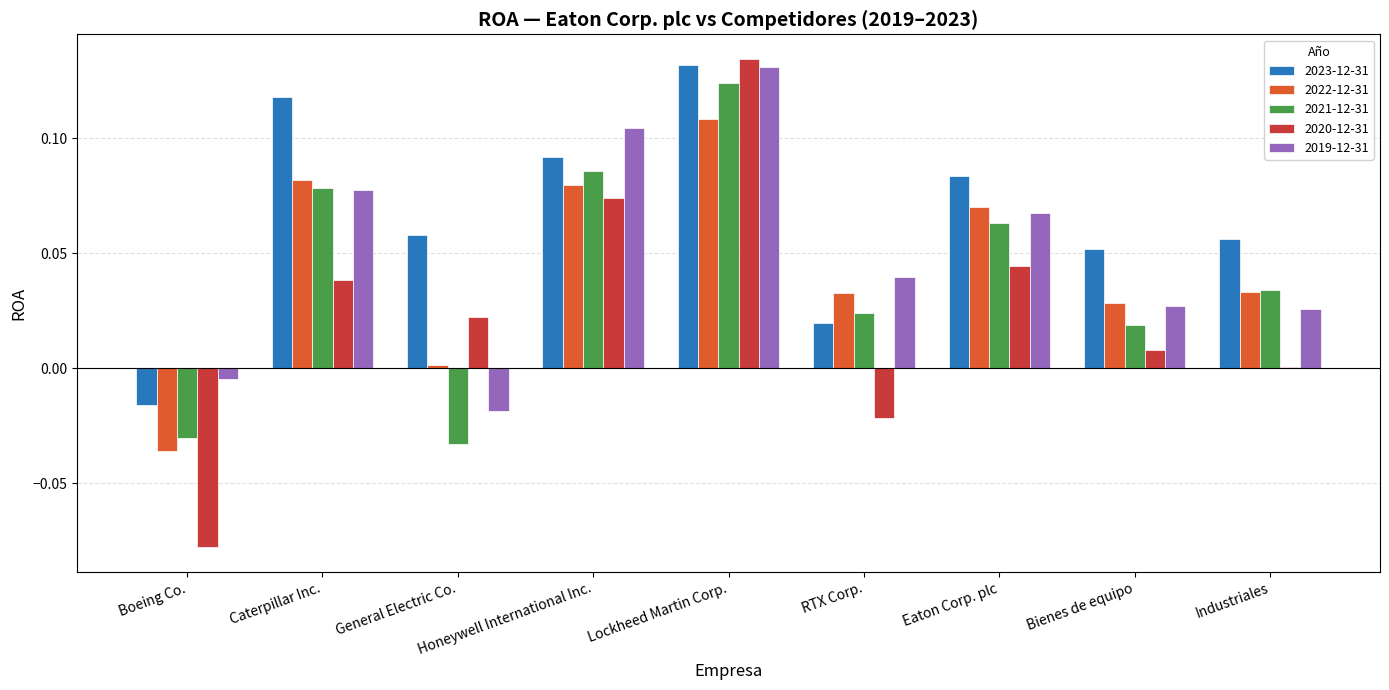

What are all the series names shown in the legend?

2023-12-31, 2022-12-31, 2021-12-31, 2020-12-31, 2019-12-31